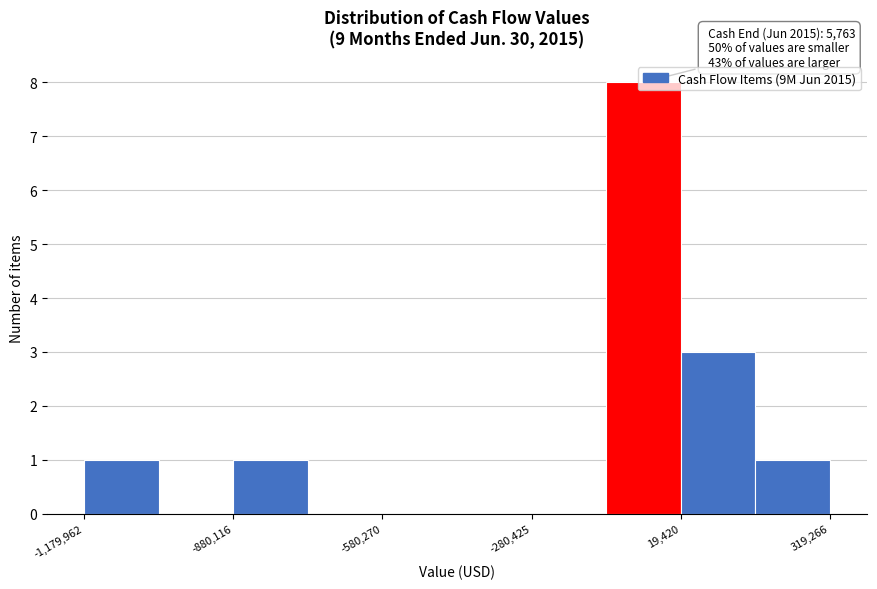

Read against the x-axis, roughly where is the centre of the tallest bar?

-50000